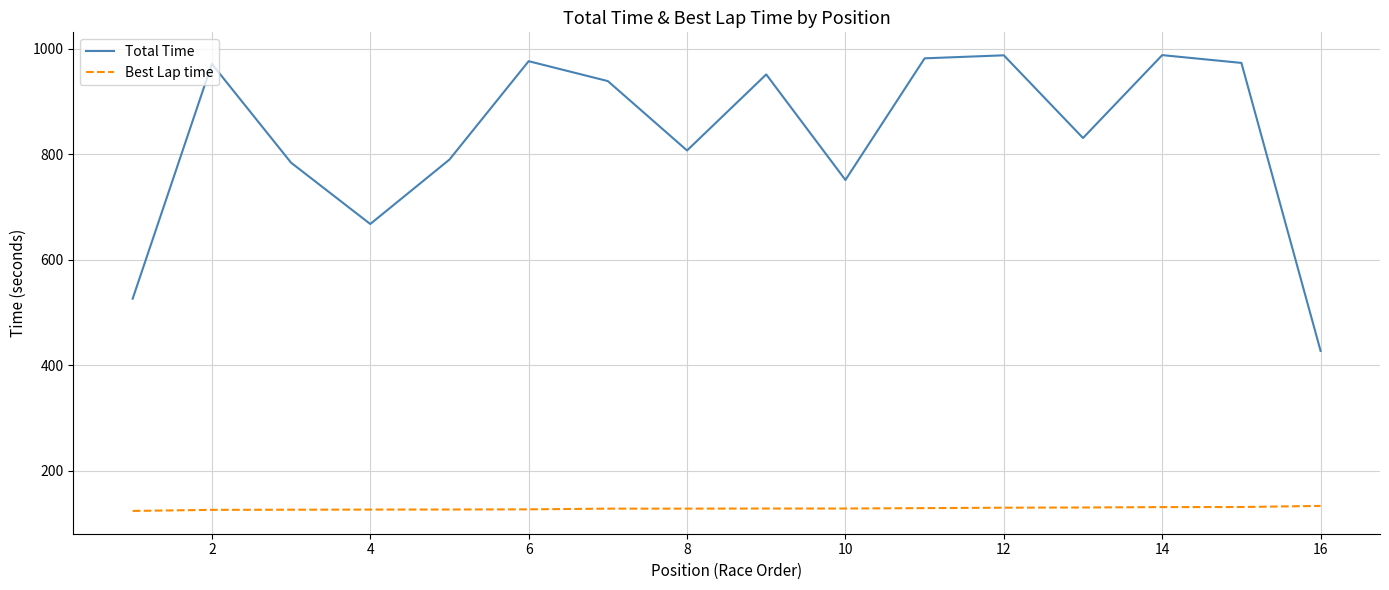

True or false: Best Lap time and Total Time intersect in this chart.

False